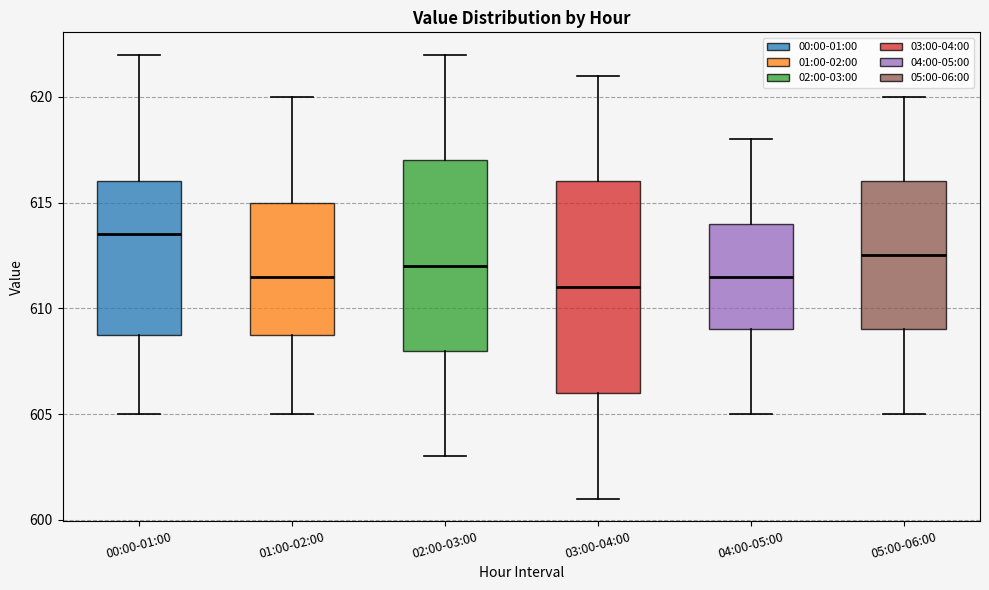

Reading left to right, transcribe this box plot: for each box, give where its median line is, the range the box spans, and where its two whiskers end, as read against the y-axis. The values are not printed on the chart, so give them approximately, as read against the axis.

00:00-01:00: median 613.5, box 609.0 to 616.0, whiskers 605.0 to 622.0
01:00-02:00: median 611.5, box 609.0 to 615.0, whiskers 605.0 to 620.0
02:00-03:00: median 612.0, box 608.0 to 617.0, whiskers 603.0 to 622.0
03:00-04:00: median 611.0, box 606.0 to 616.0, whiskers 601.0 to 621.0
04:00-05:00: median 611.5, box 609.0 to 614.0, whiskers 605.0 to 618.0
05:00-06:00: median 612.5, box 609.0 to 616.0, whiskers 605.0 to 620.0